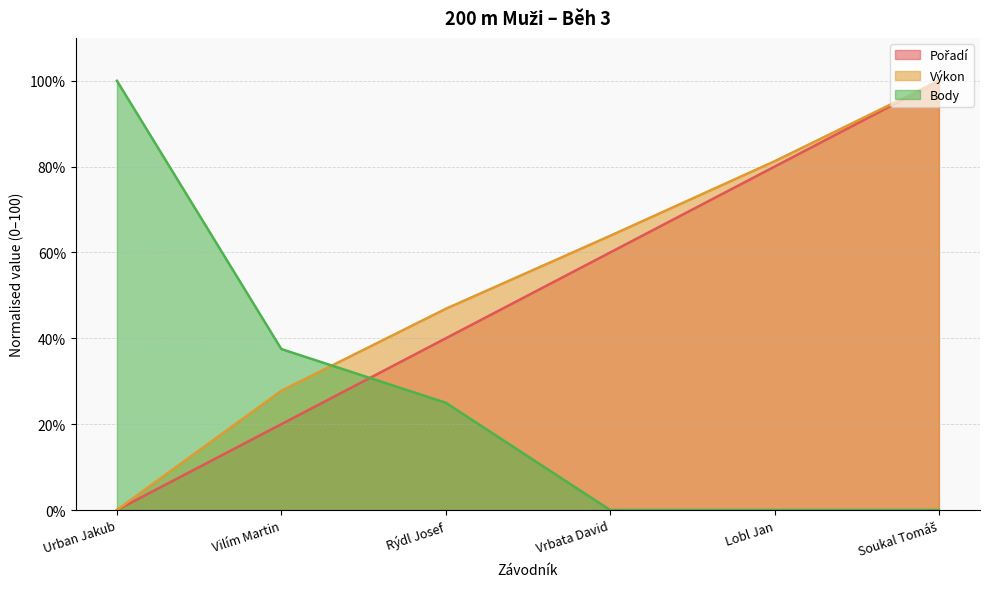

List the labels in order of Pořadí value, largest first.

Soukal Tomáš, Lobl Jan, Vrbata David, Rýdl Josef, Vilím Martin, Urban Jakub